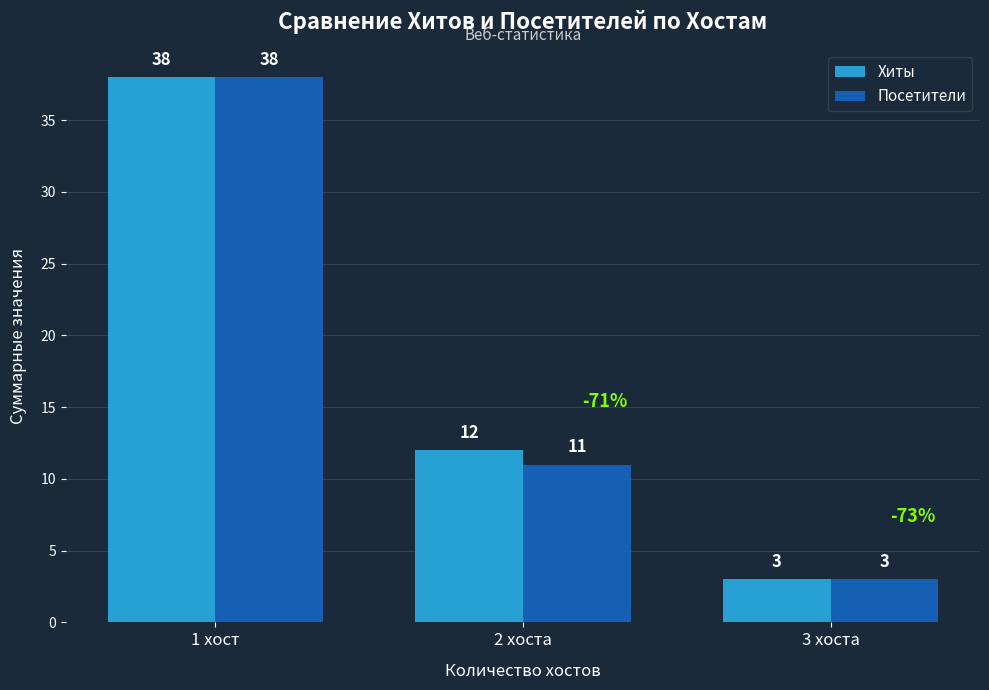

What is the label of the 3rd bar from the right?

1 хост